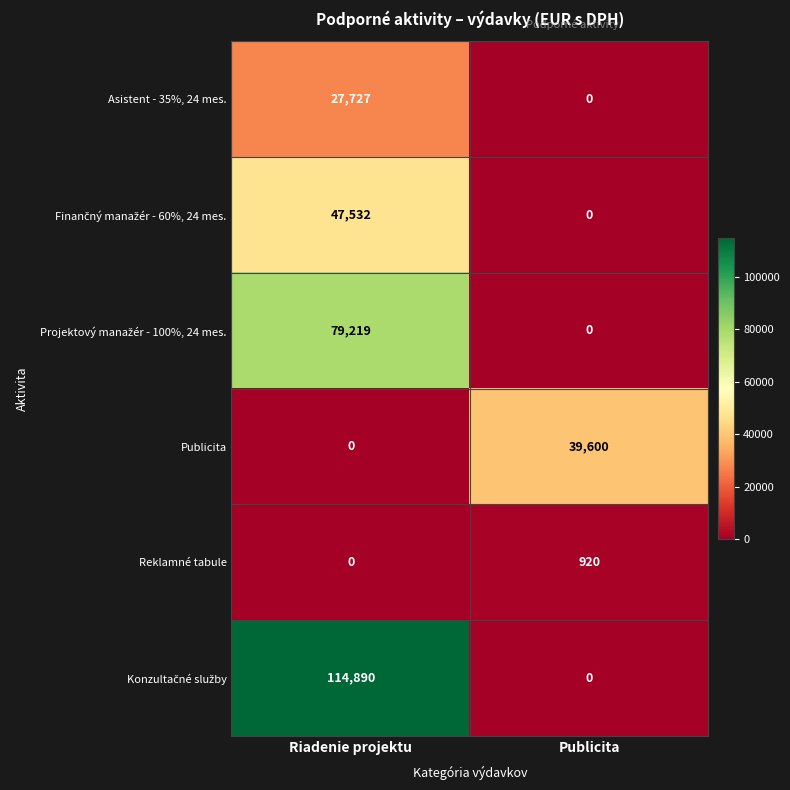

What is the highest value of the Reklamné tabule series?

920